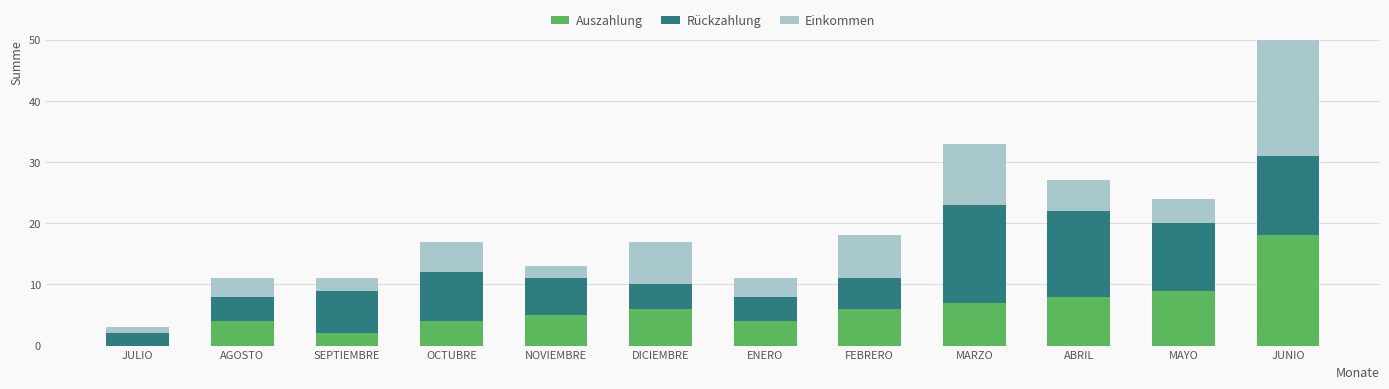

Which category has the lowest value across all series?

JULIO